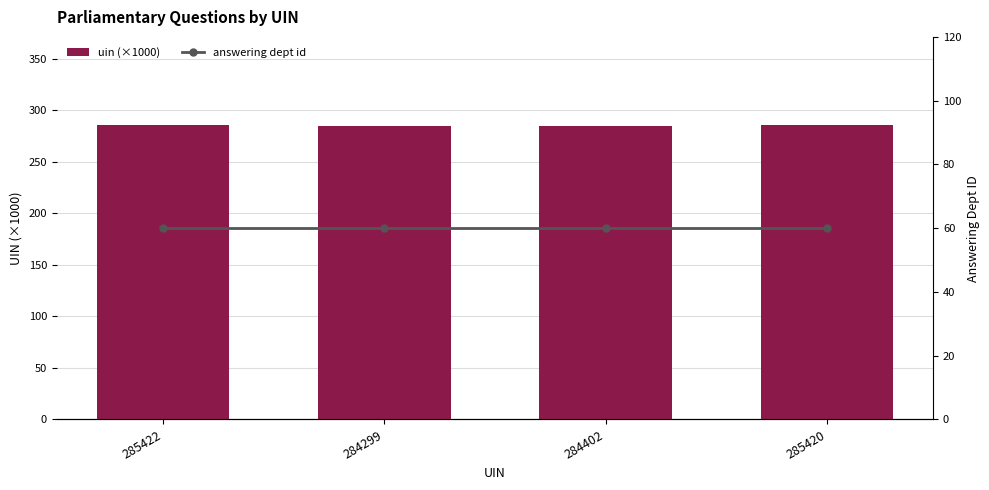

What value does the answering dept id series have at 285420?

60.0